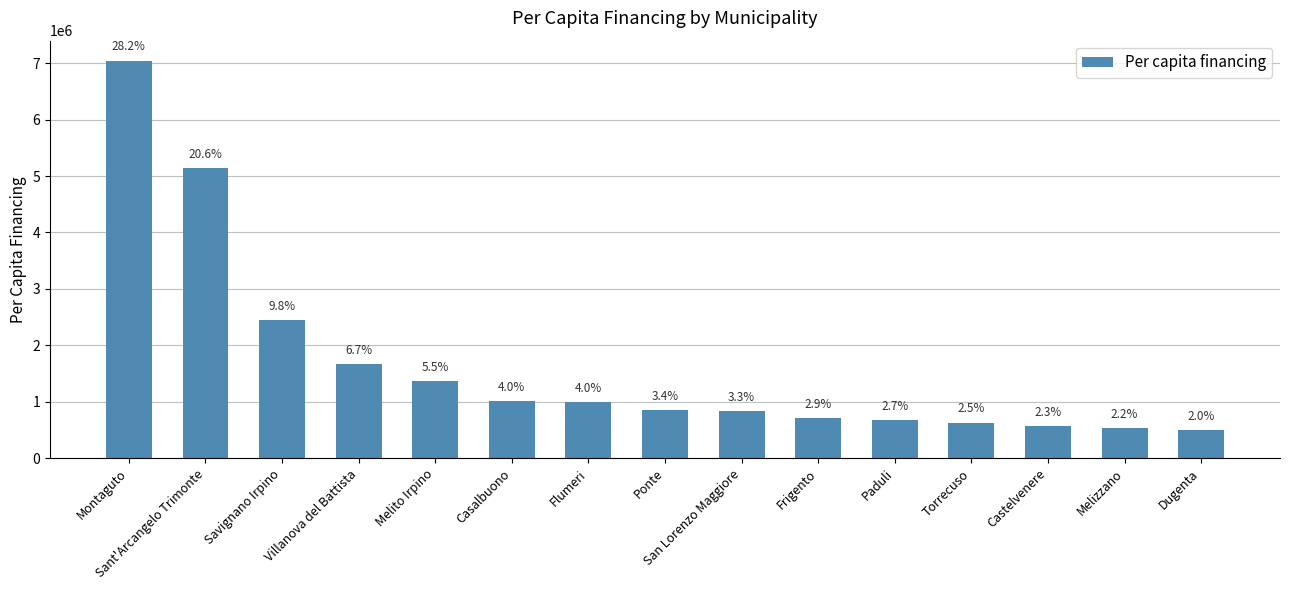

How many bars are there in total?

15